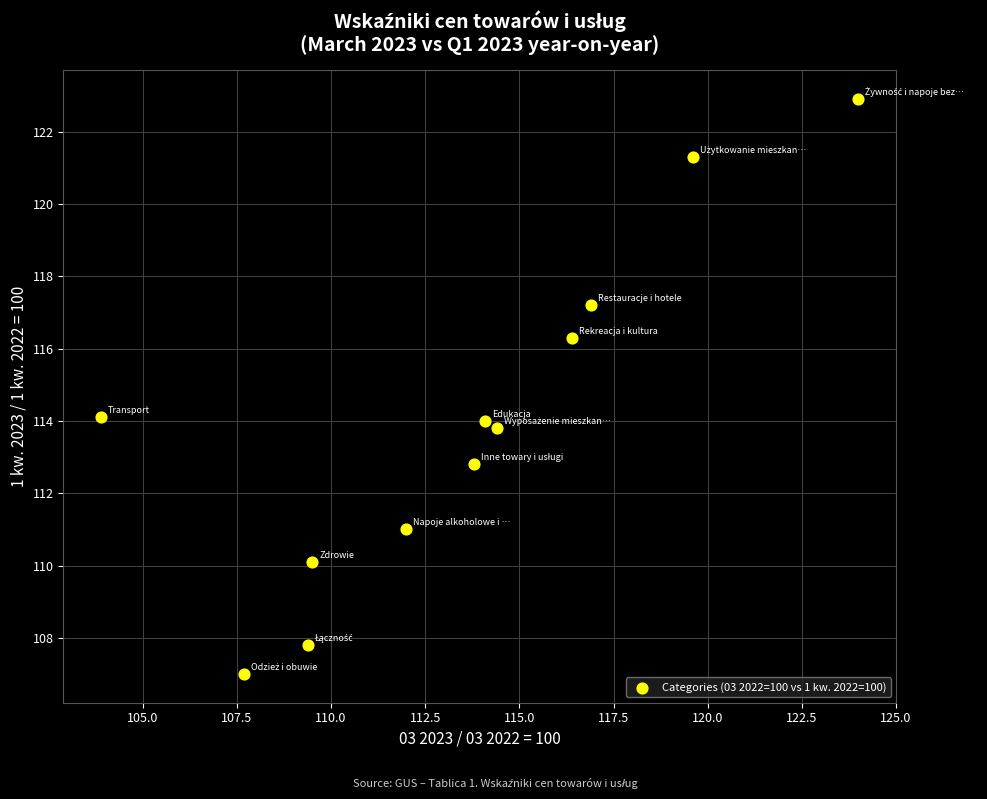

What is the average X value?

113.5